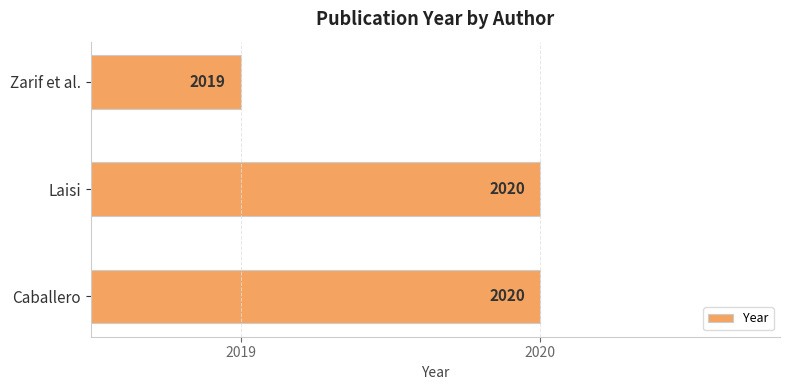

How many data points does each series have?

3